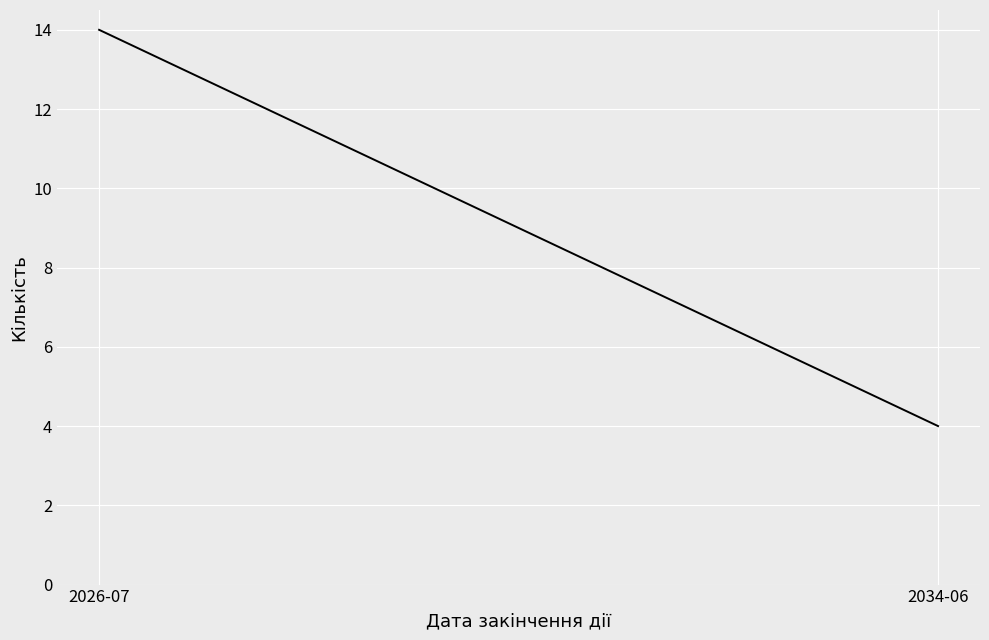

List the labels in order of value, largest first.

2026-07, 2034-06